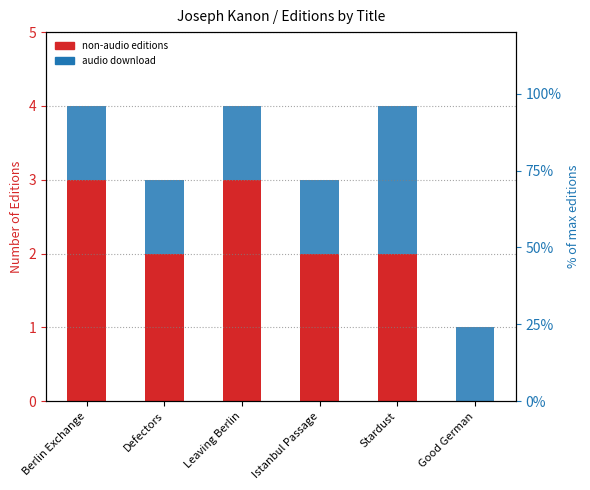

Reading left to right, list all the values displayed in this chart.

non-audio editions: 3	2	3	2	2	0
audio download: 1	1	1	1	2	1